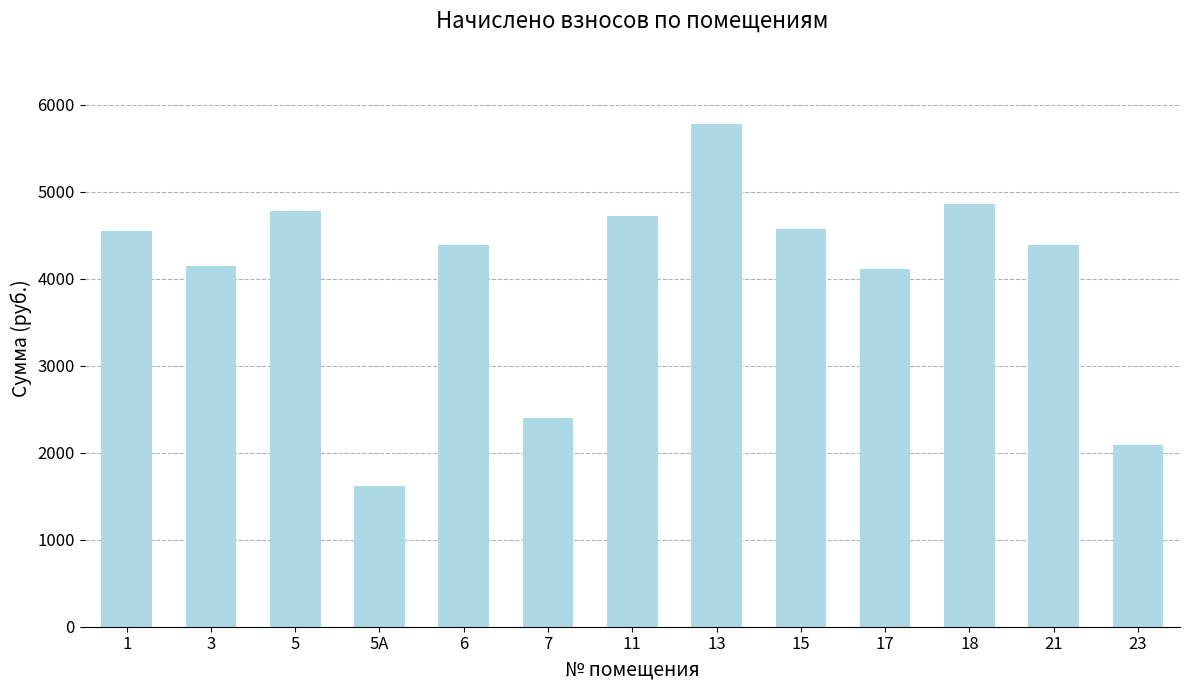

Between 18 and 21, which is larger?

18